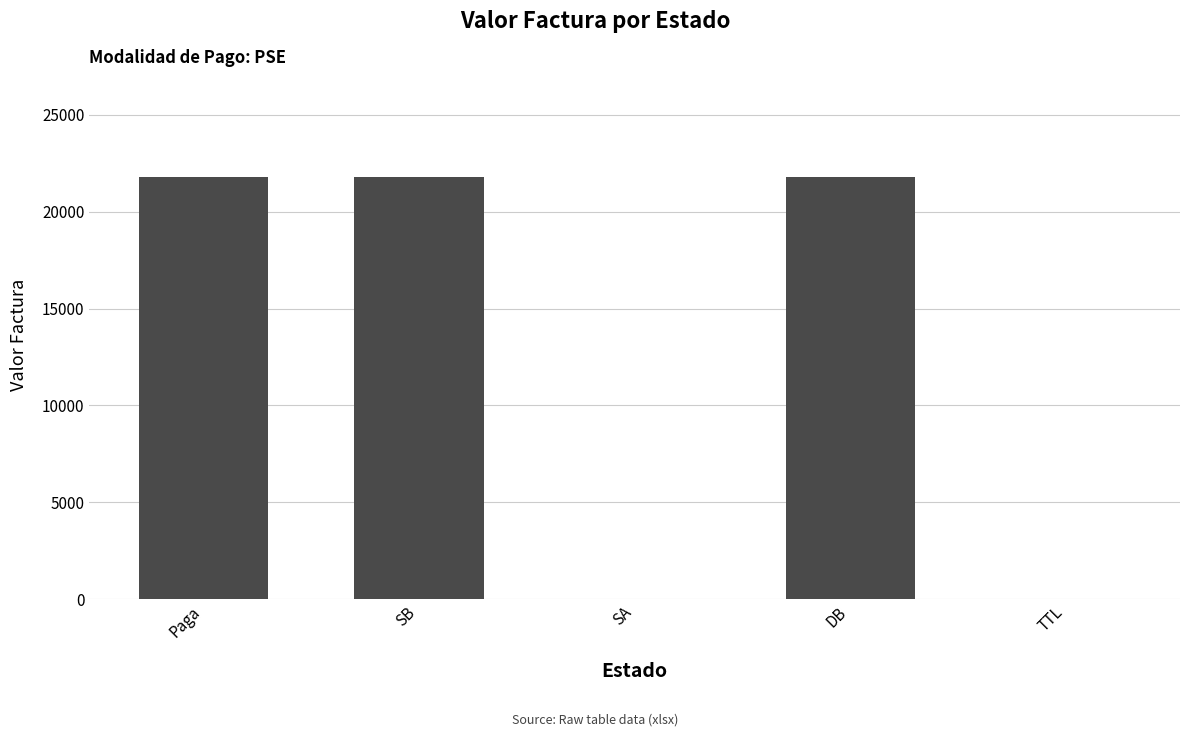

The chart shows a value of -13275 at TTL. True or false?

False